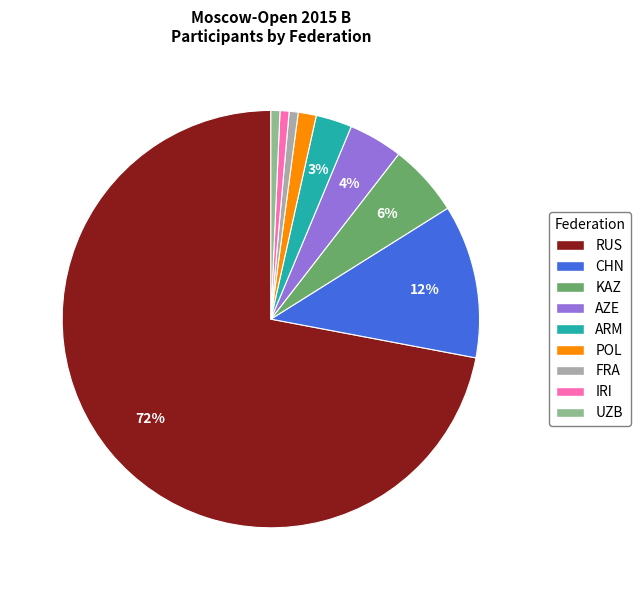

How many segments does this pie chart have?

9